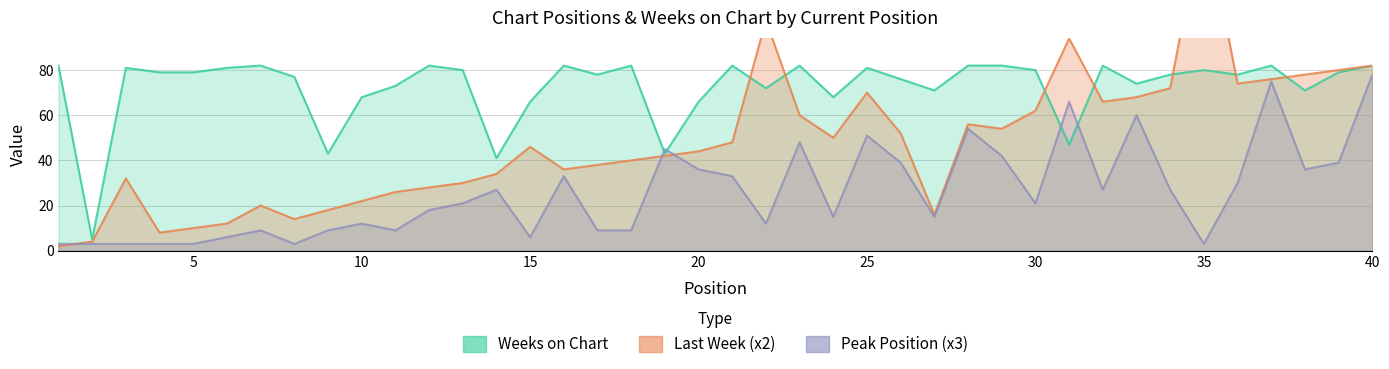

The value of Peak Position at 27 is 24. True or false?

False